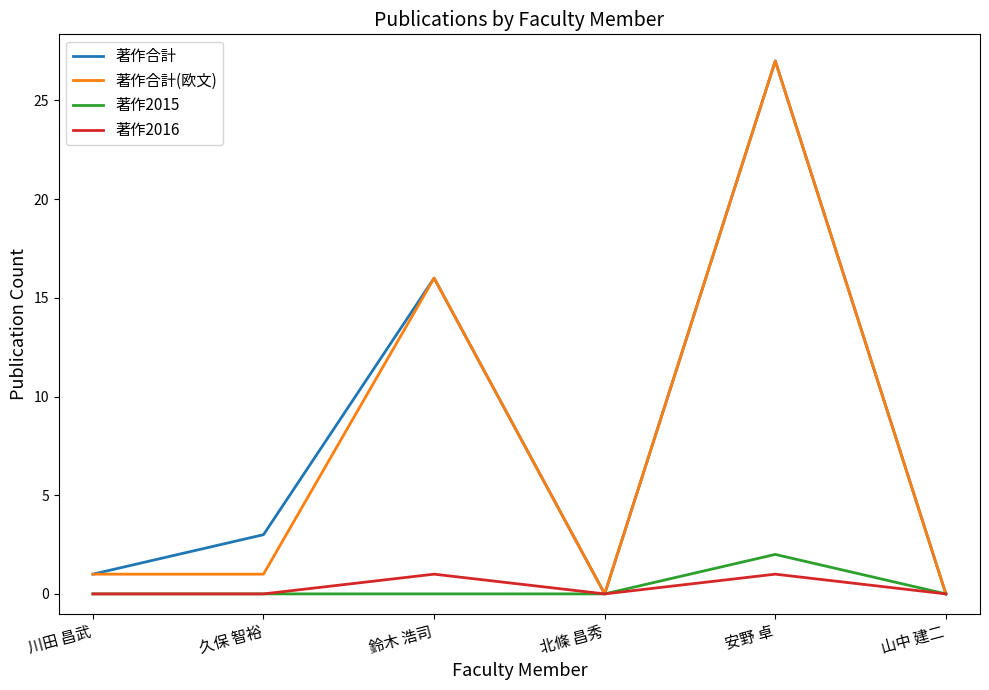

True or false: 著作合計(欧文) has more than 0 points higher than both neighbors.

True